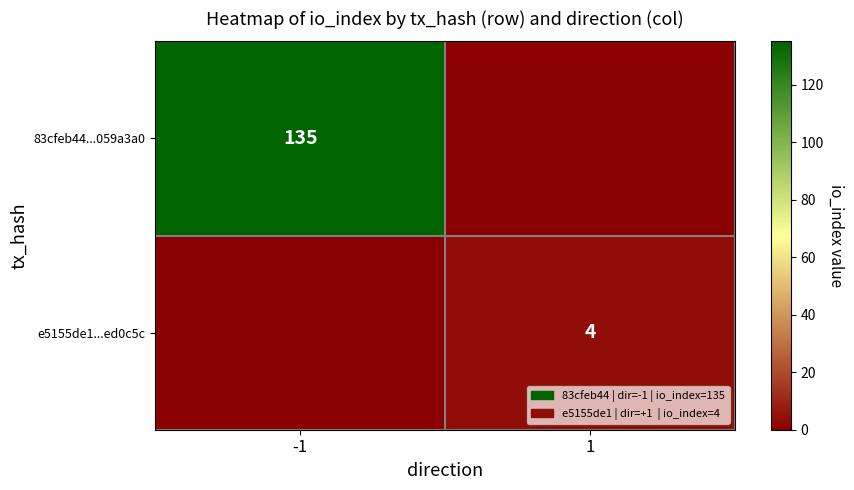

The value of e5155de1...ed0c5c at 1 is 2. True or false?

False